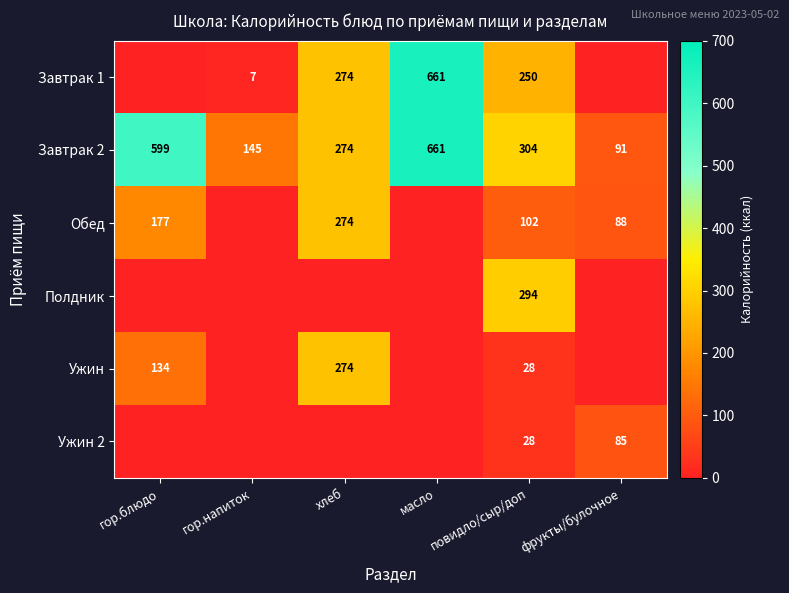

How many data points does each series have?

6